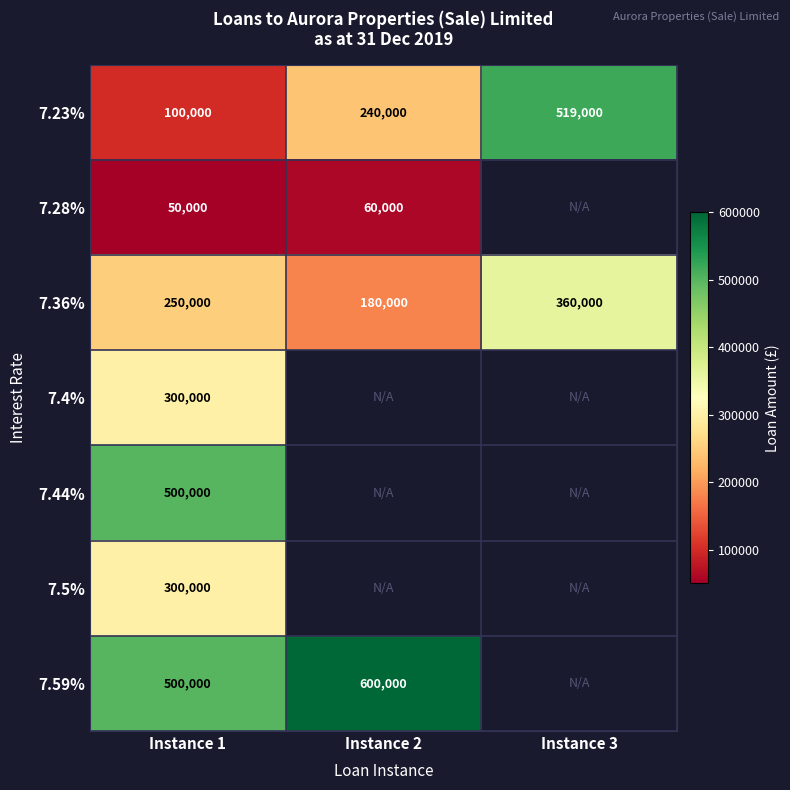

List the labels in order of 7.36% value, largest first.

Instance 3, Instance 1, Instance 2